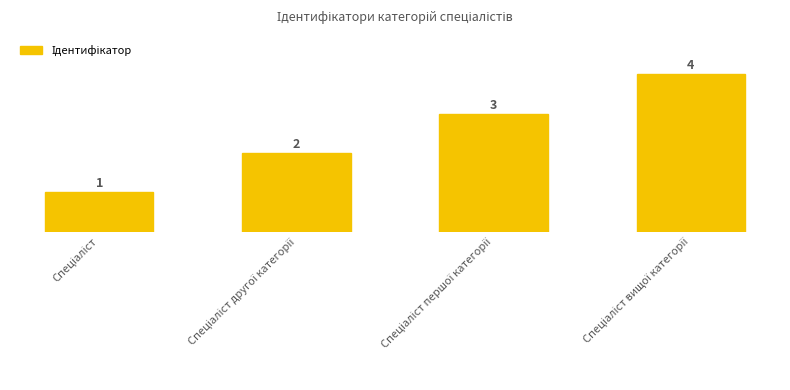

Which category has the lowest value across all series?

Спеціаліст